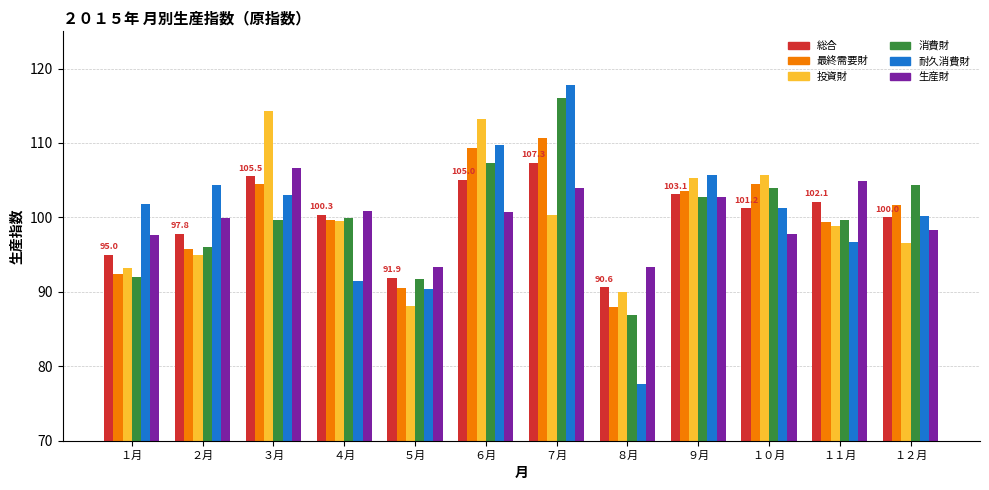

What is the maximum value for 投資財?

114.3